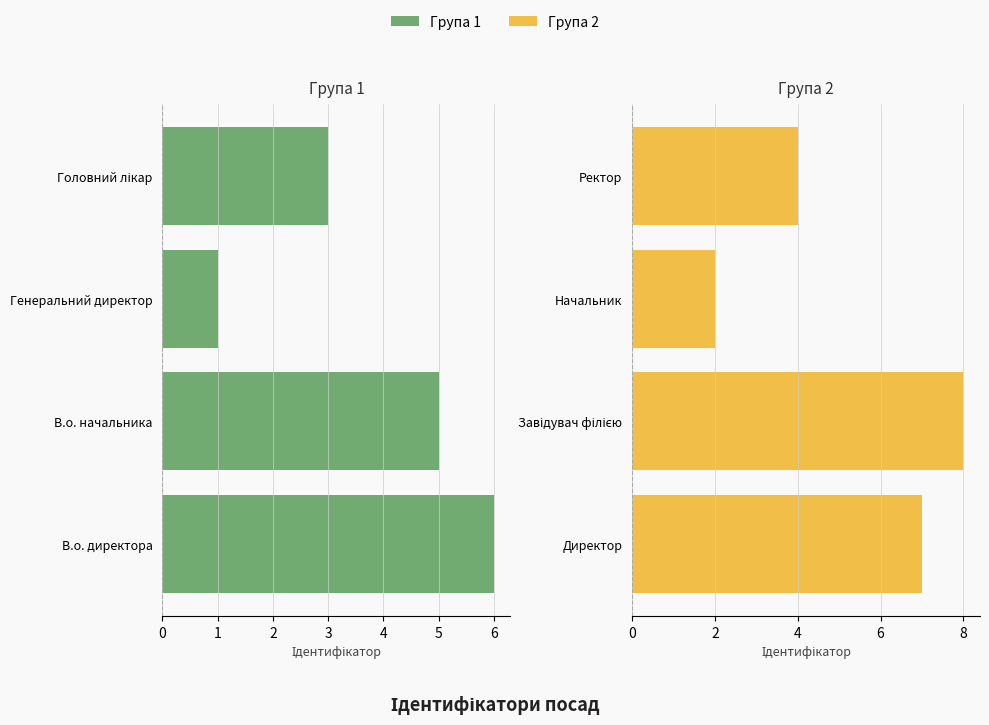

What is the difference between the highest and lowest values at 6?

13